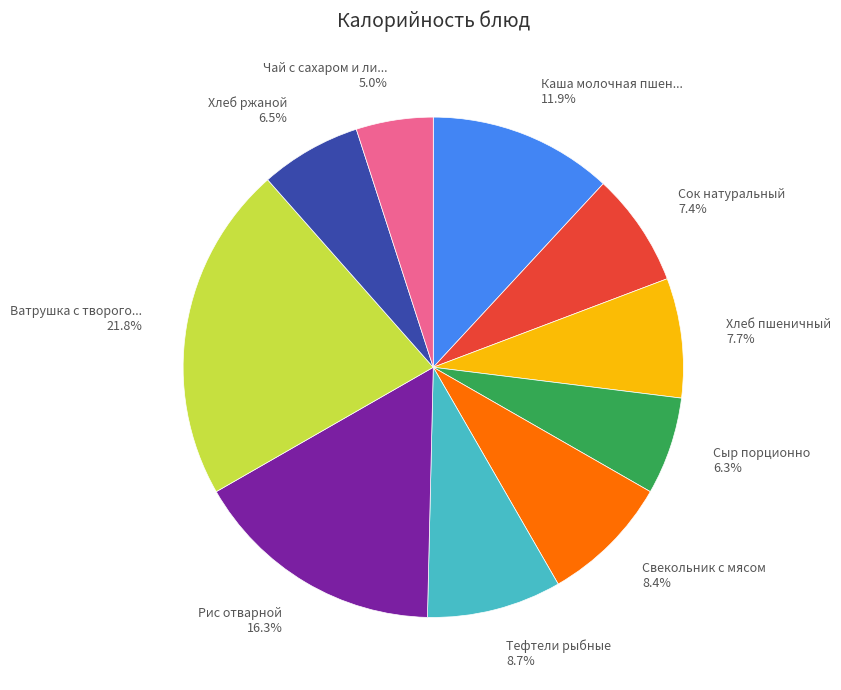

Does Тефтели рыбные 8.7% represent more than half of the total?

No